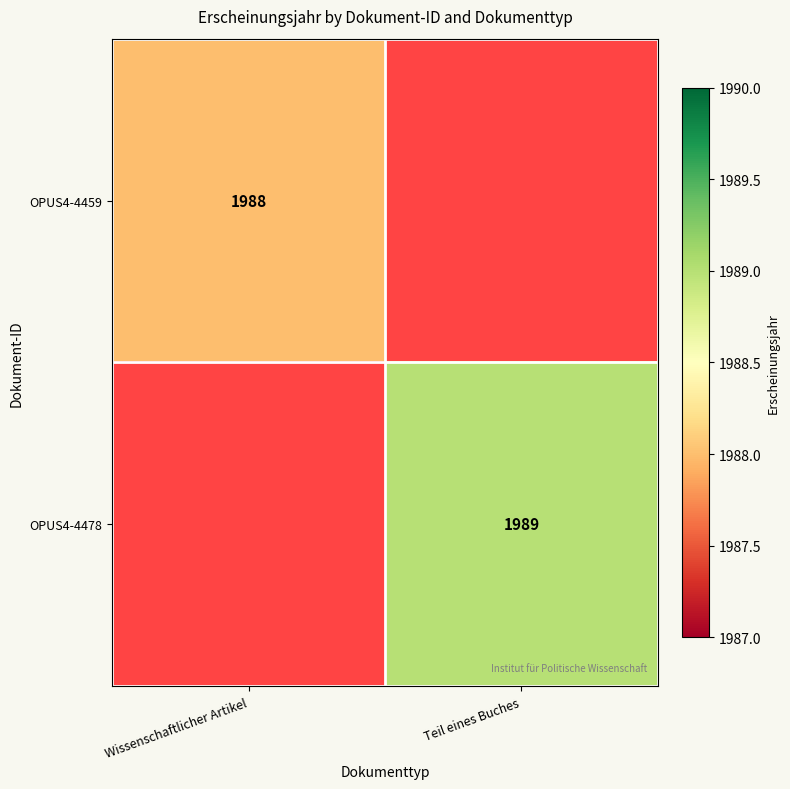

Is it true that OPUS4-4459 equals 1293 at Wissenschaftlicher Artikel?

False